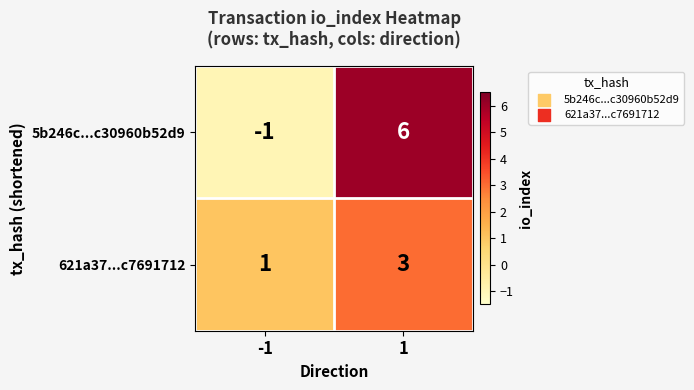

List the series in order of their overall mean, highest first.

5b246c...c30960b52d9, 621a37...c7691712